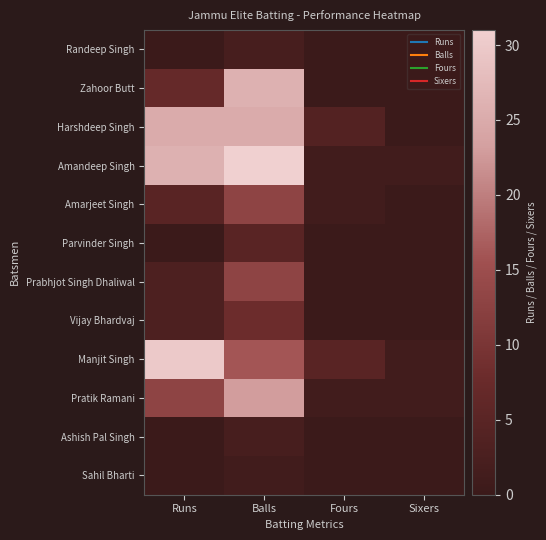

What is the spread (max minus min) of values at Fours?

5